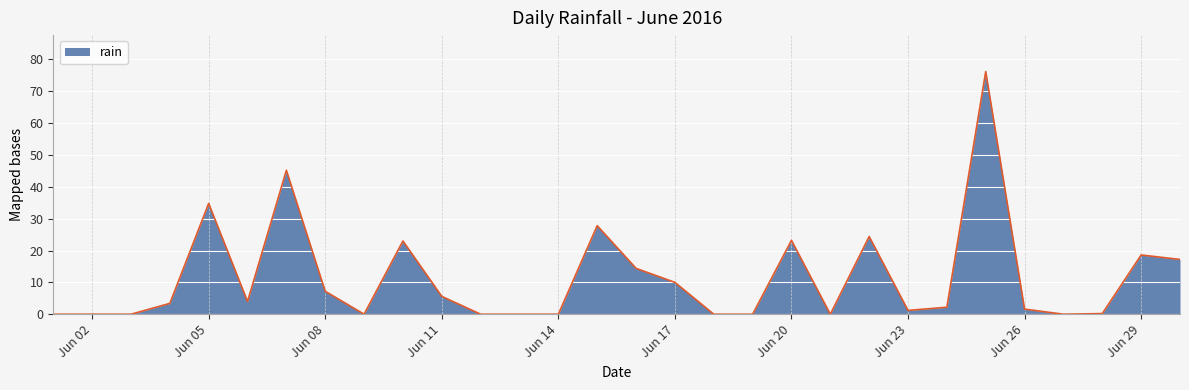

What is the maximum value shown in the chart?

76.2